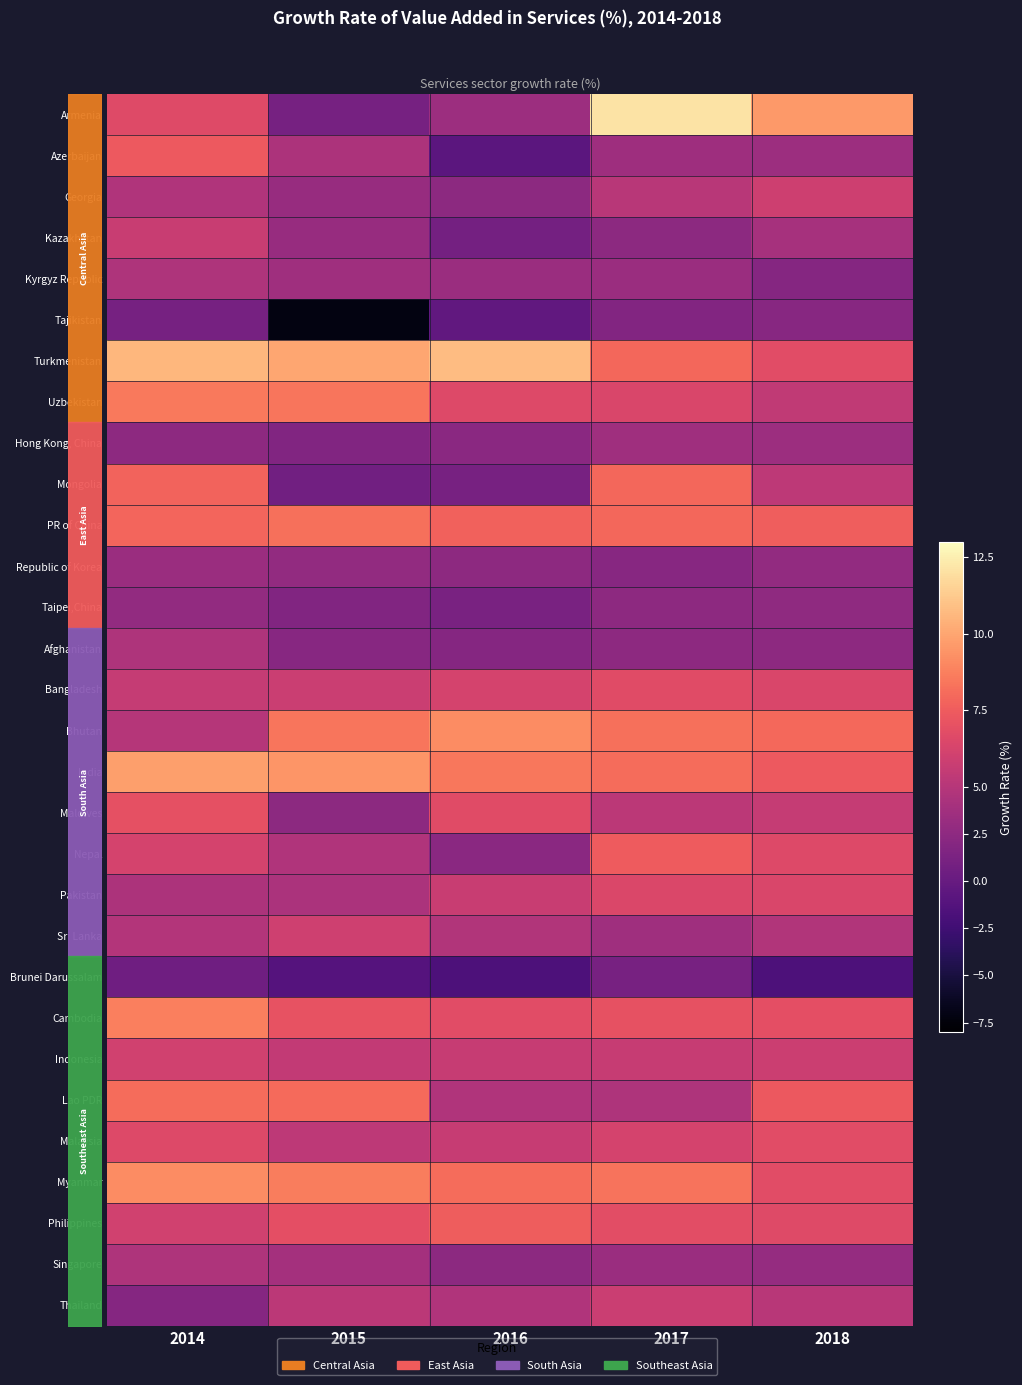

What is the difference between the maximum and minimum values in the Philippines series?

1.5